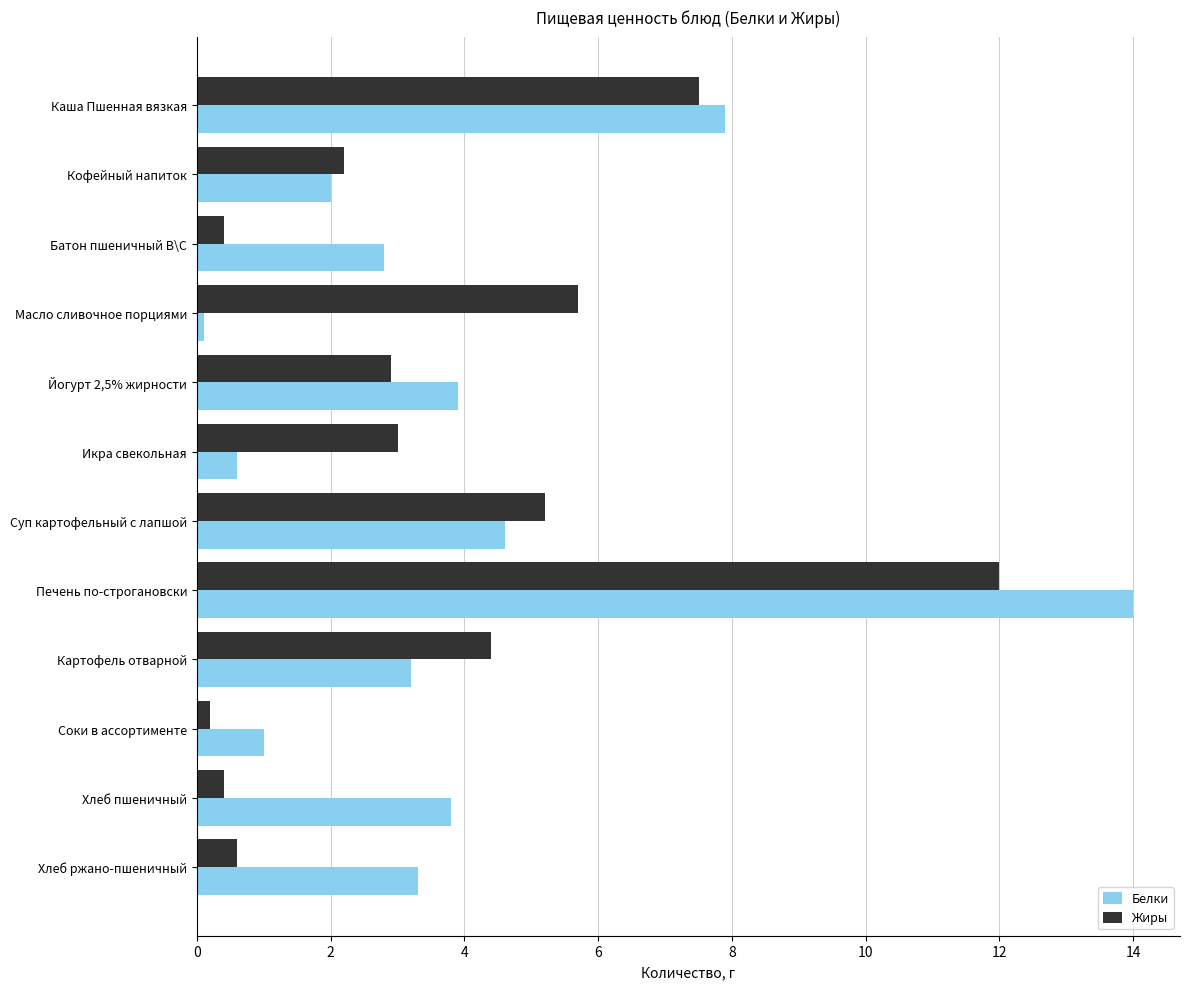

Count the number of categories in the chart.

12